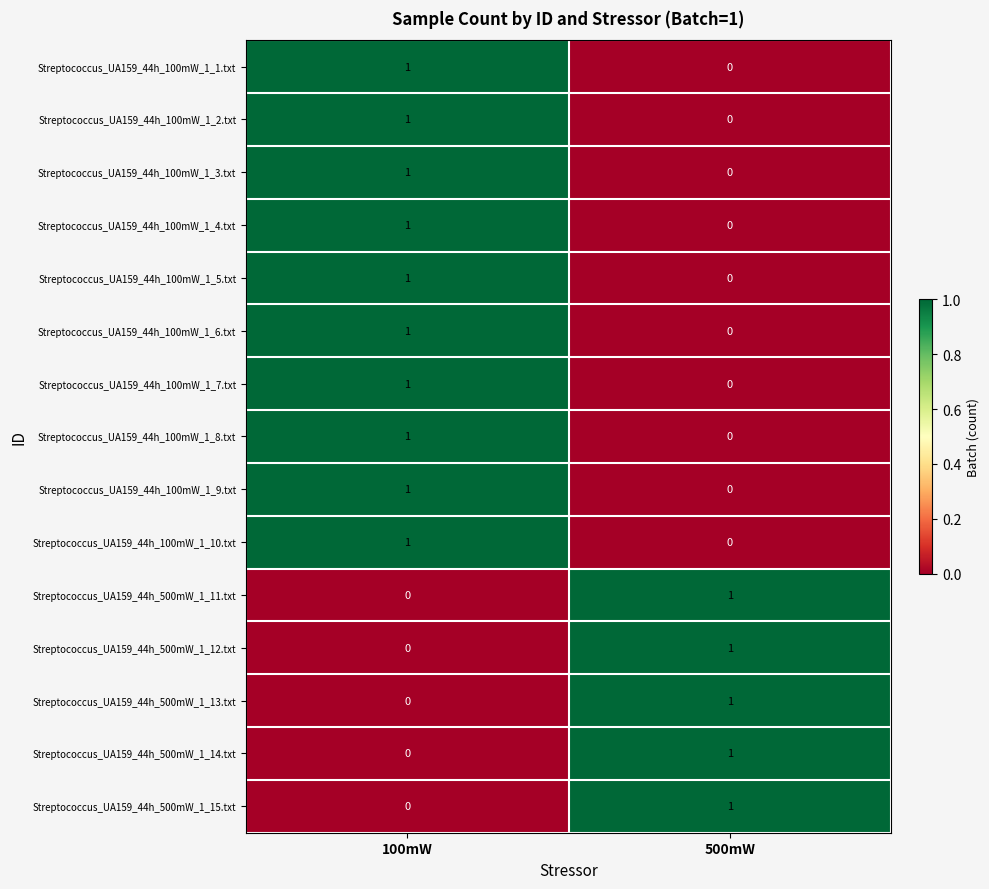

At which label is Streptococcus_UA159_44h_100mW_1_4.txt closest to 0?

500mW